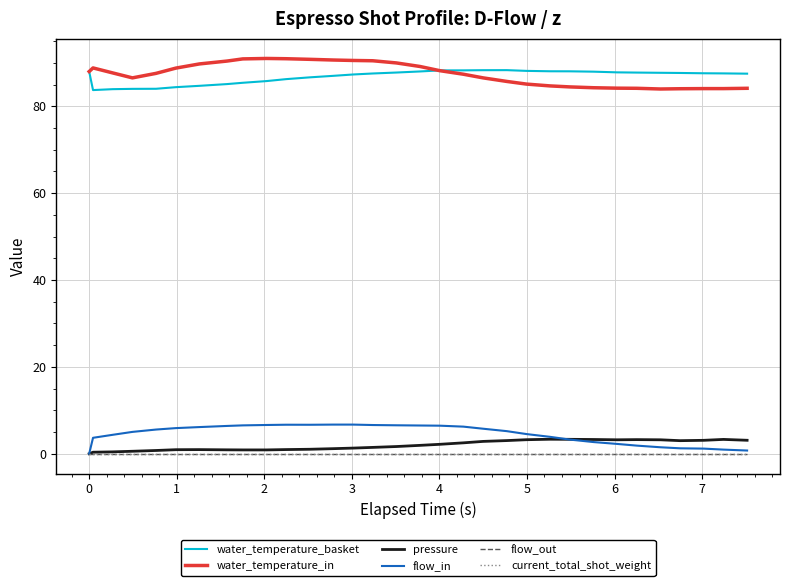

Does the chart display data point markers on the line(s)?

No